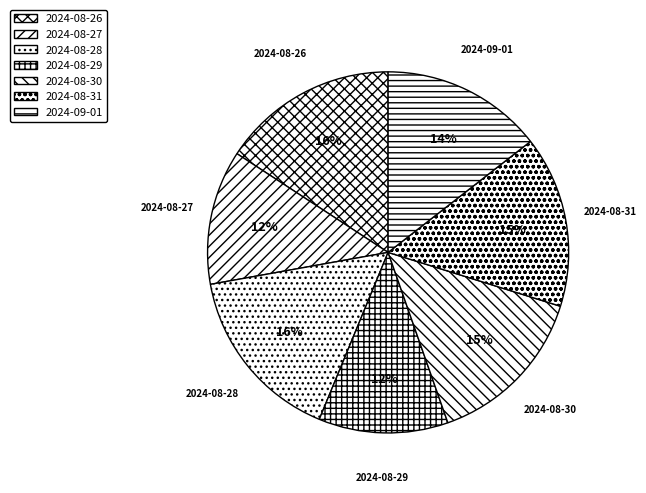

Is it true that 2024-08-26 is 21% of the pie?

False